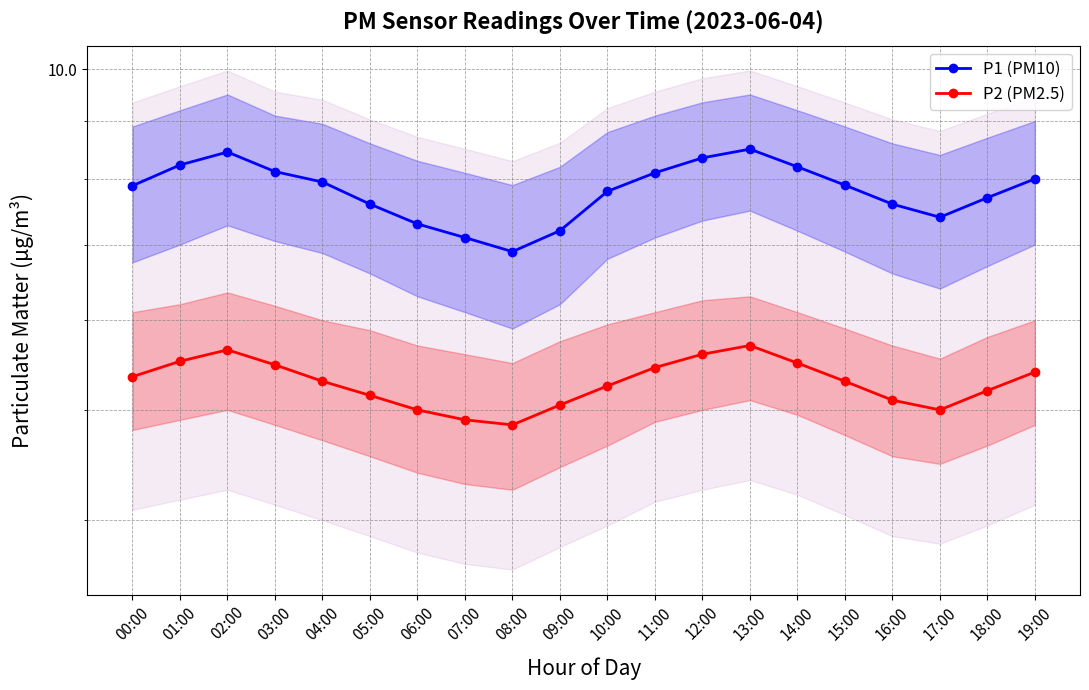

Does the chart display data point markers on the line(s)?

Yes